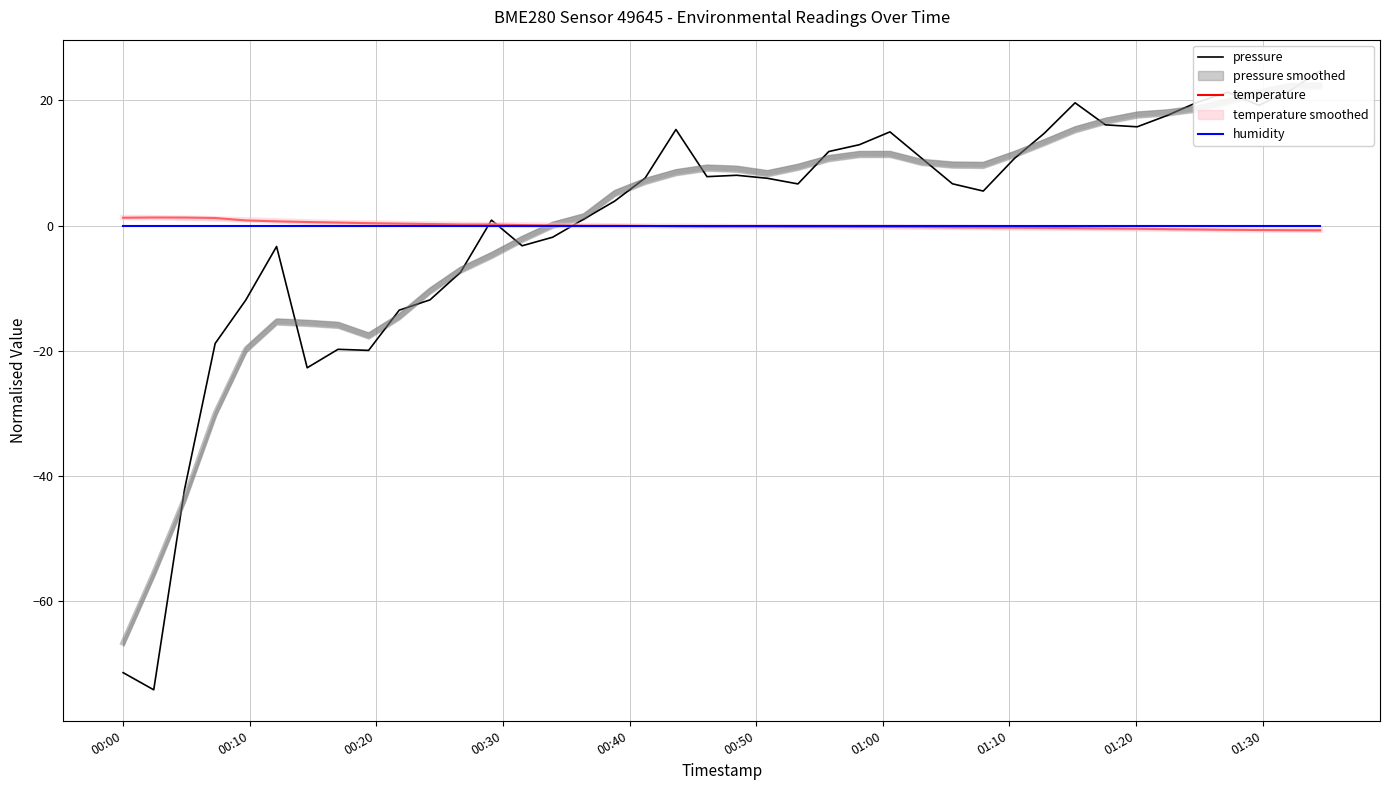

The temperature series shows -0.3 at 25. True or false?

False